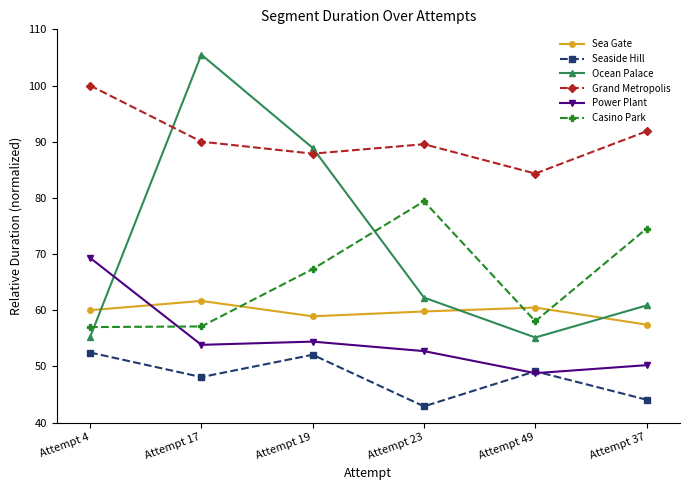

What are all the series names shown in the legend?

Sea Gate, Seaside Hill, Ocean Palace, Grand Metropolis, Power Plant, Casino Park